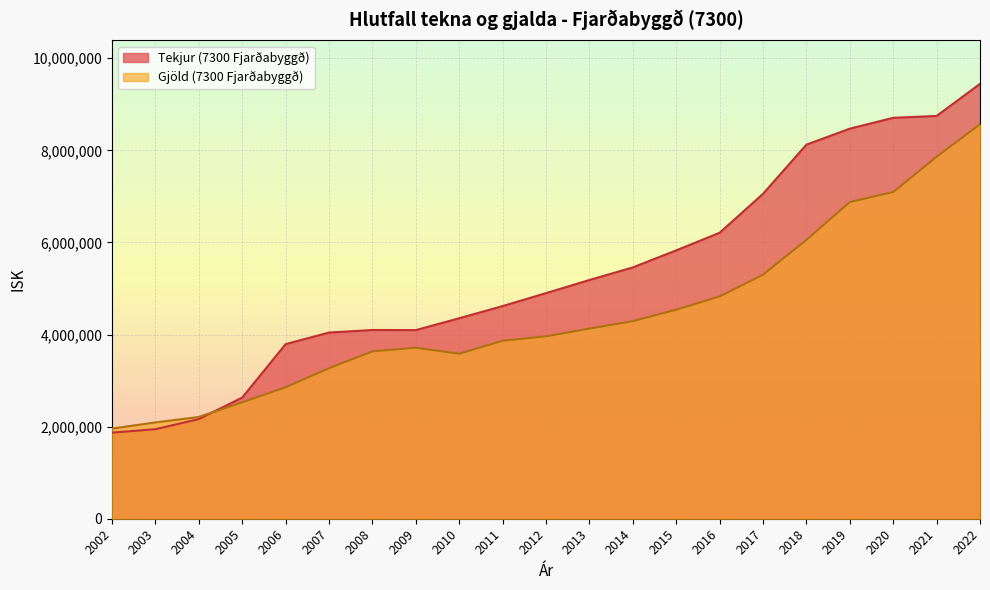

How many distinct data groups are displayed?

2